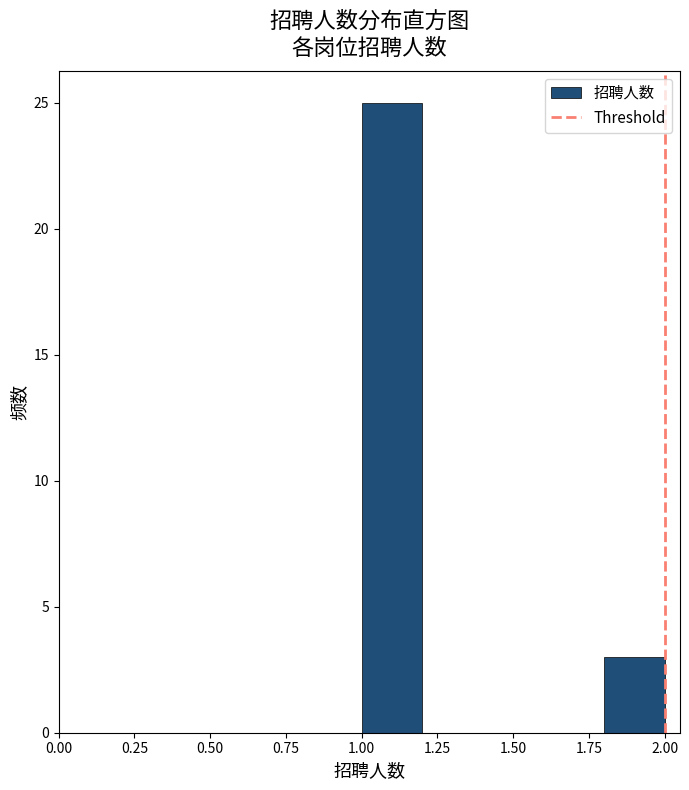

What is the height of the bar covering 1.8 to 2.0 on the x-axis? The values are not printed on the chart, so give them approximately, as read against the axis.

3